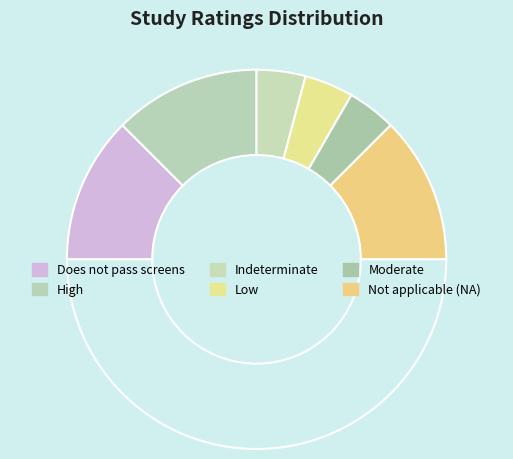

Does any single category account for the majority?

No